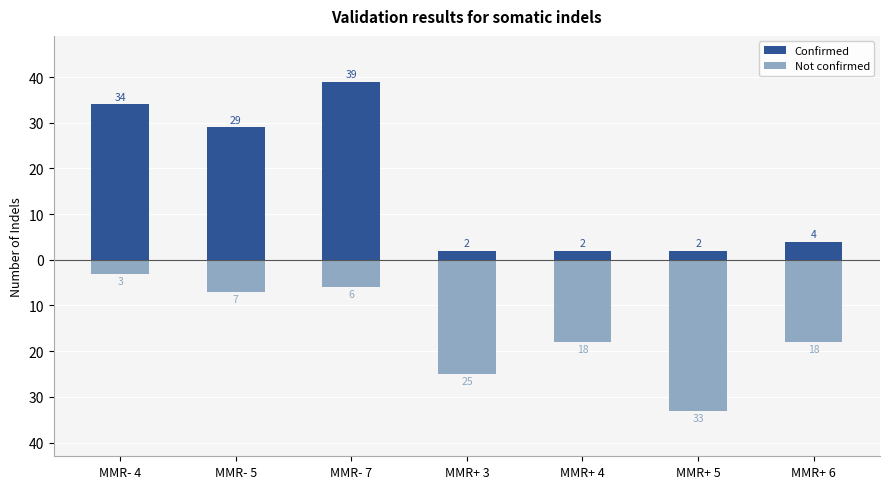

Which category has the highest value in the Confirmed series?

MMR- 7